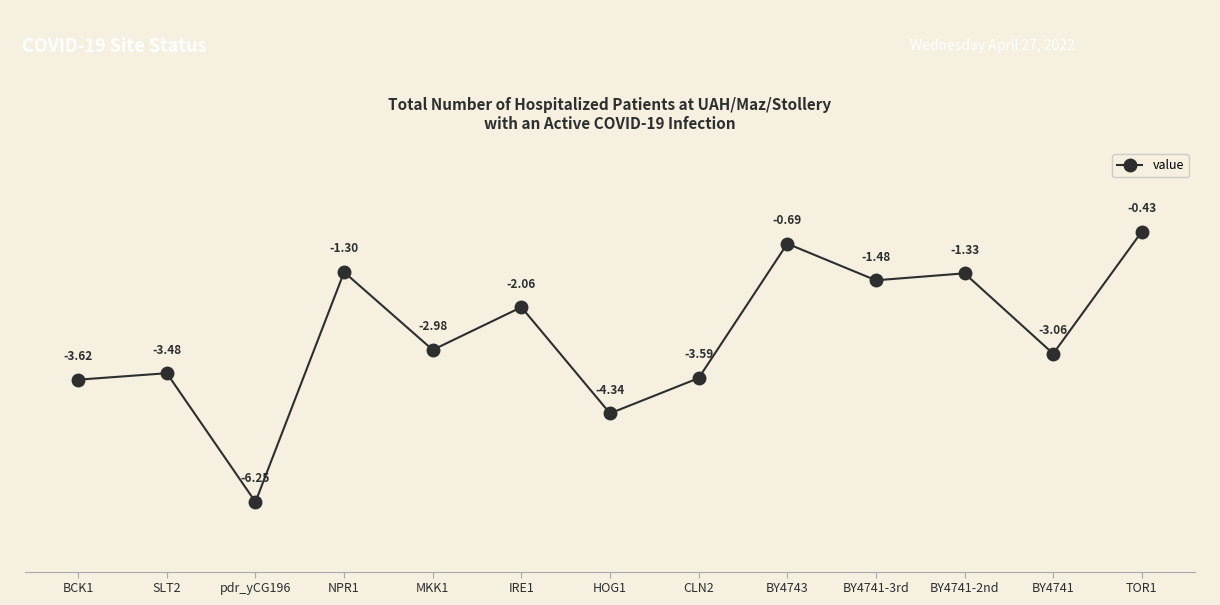

Which category has the highest value across all series?

TOR1